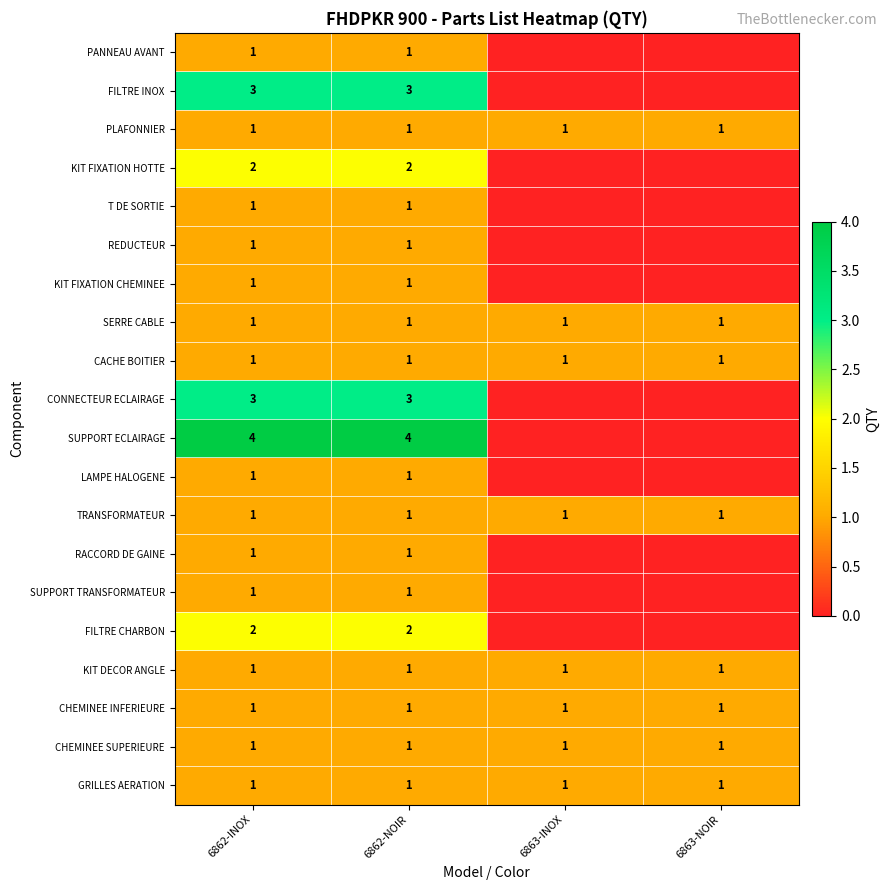

What is the total value across all series at 6863-NOIR?

8